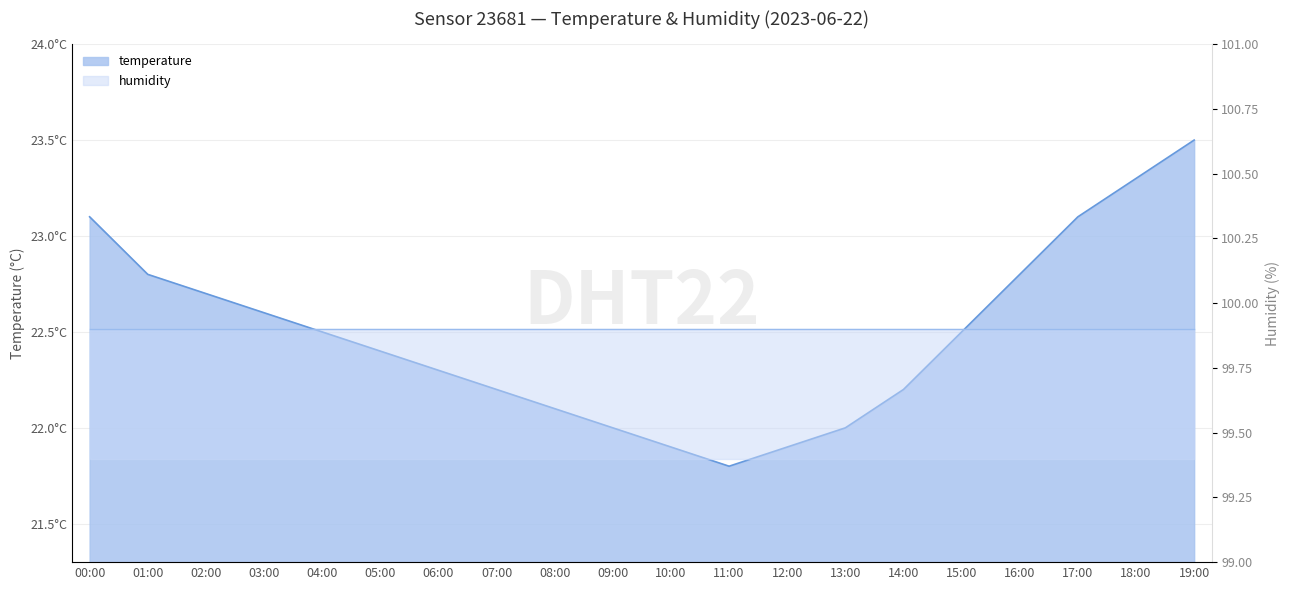

How many data points are above 22?

15